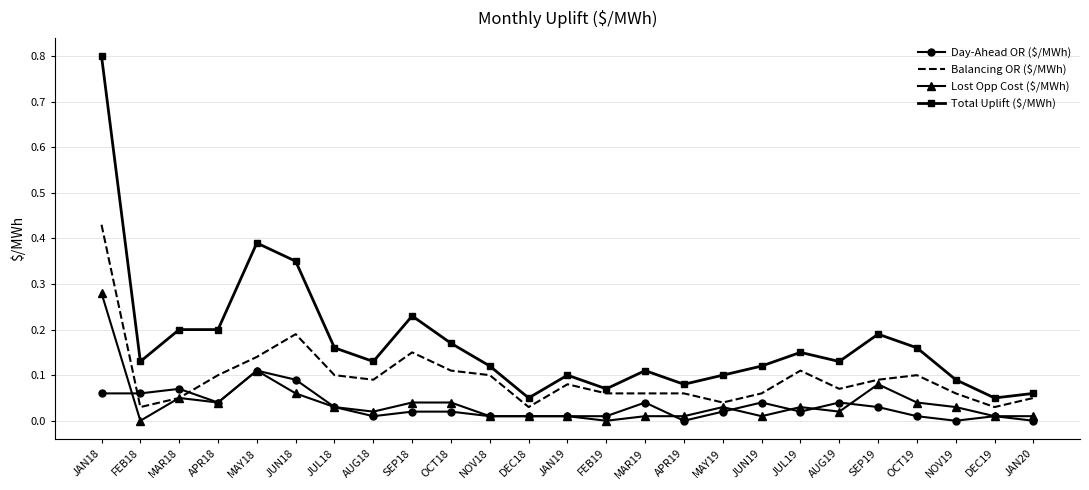

How many distinct data groups are displayed?

4